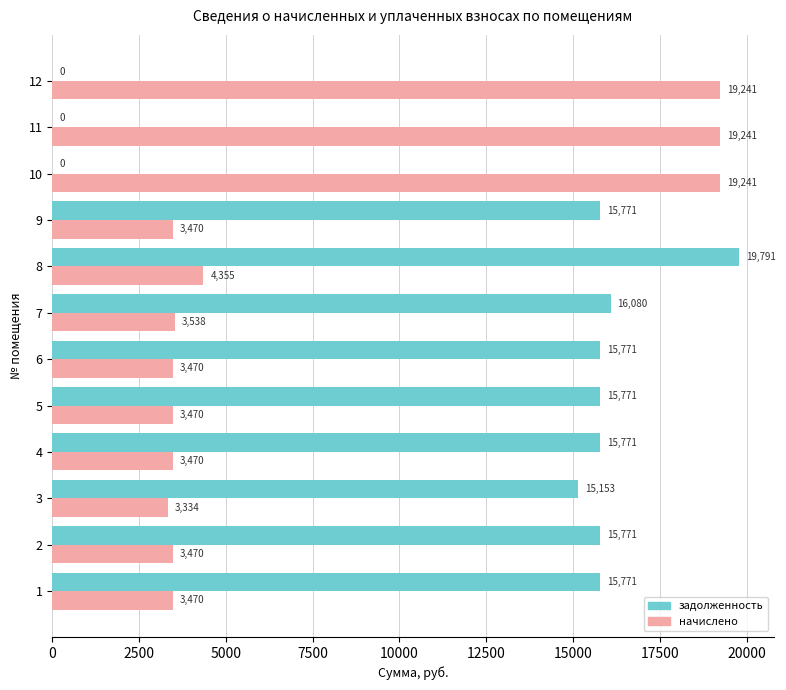

Which series changed the most between 4 and 8?

задолженность